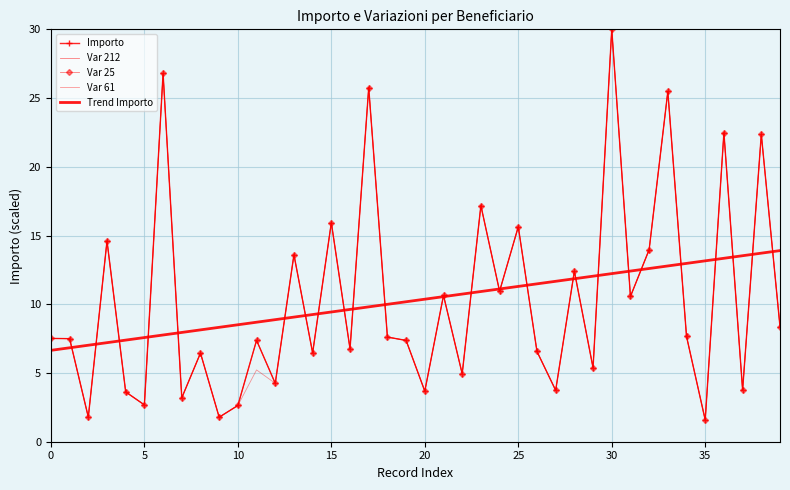

What is the label of the 20th point from the right?

20